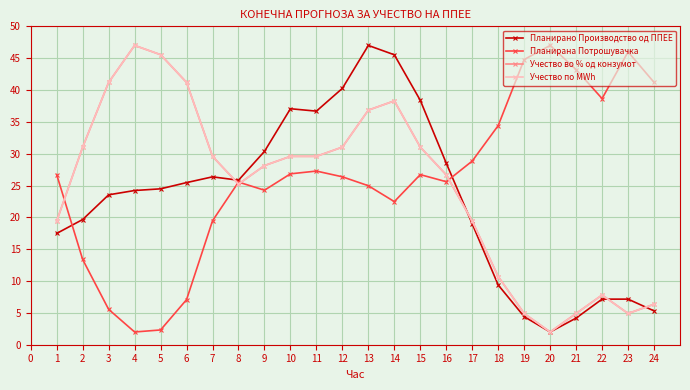

What is the greatest value displayed?

47.0